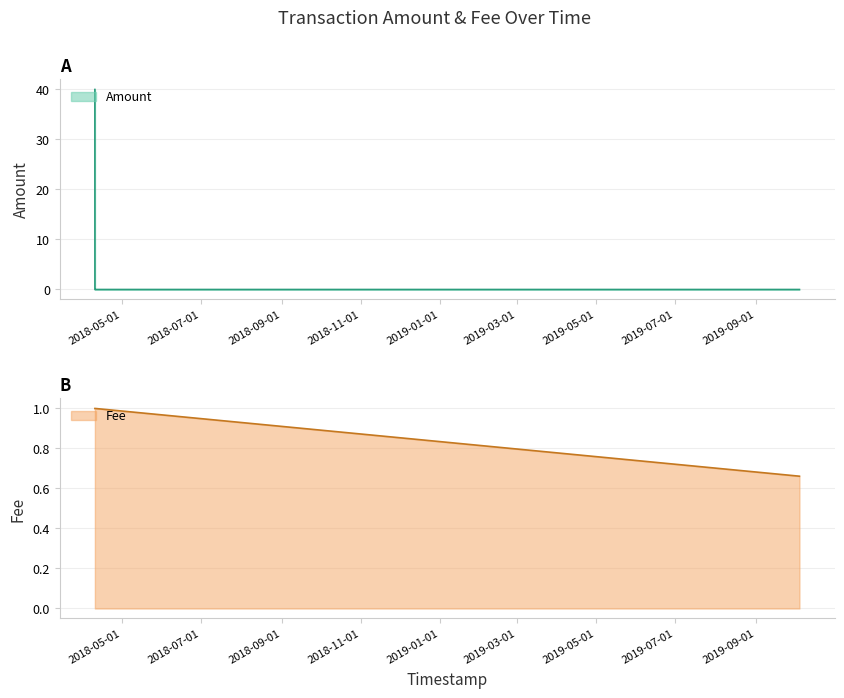

Where do Fee and Amount first cross each other?

2018-04-10 01:32:37 and 2018-04-10 02:31:46